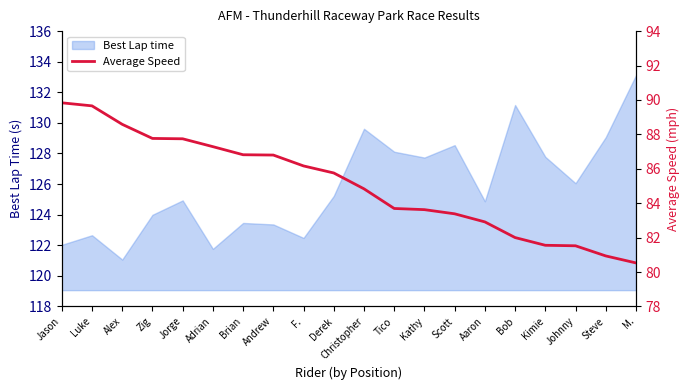

What value does the Best Lap time series have at Alex?

121.1